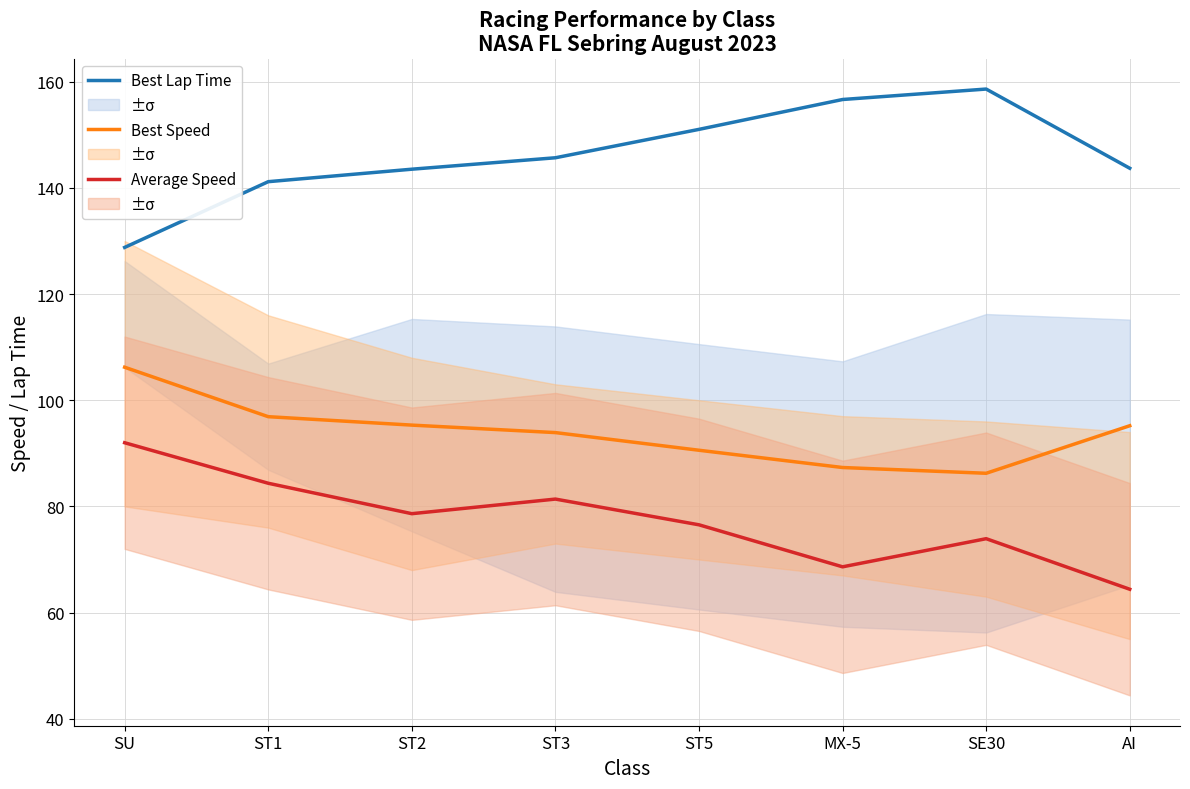

Which series has the largest range (max minus min)?

Best Lap Time